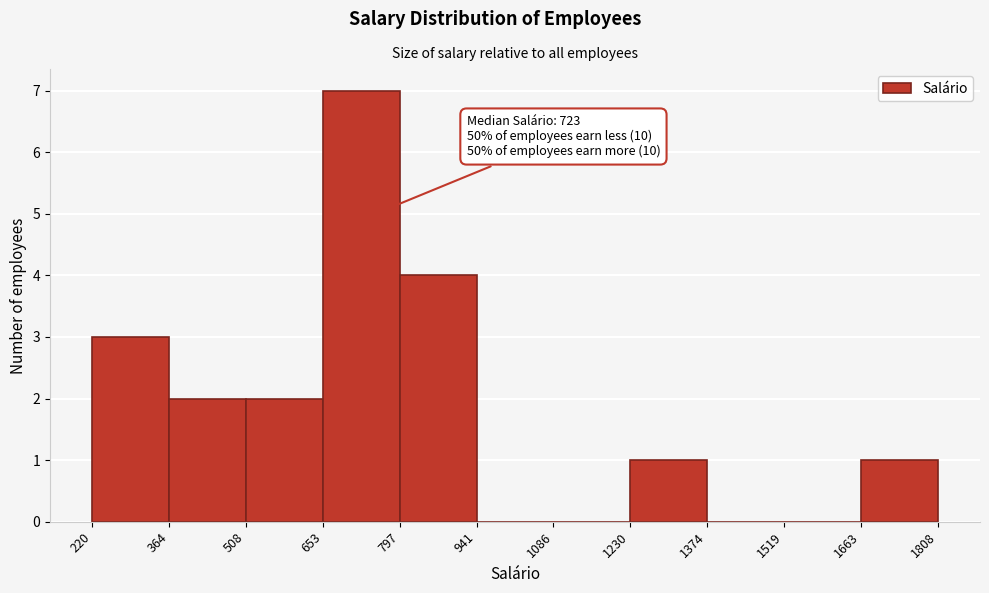

Which range on the x-axis has the tallest bar?

653 to 797